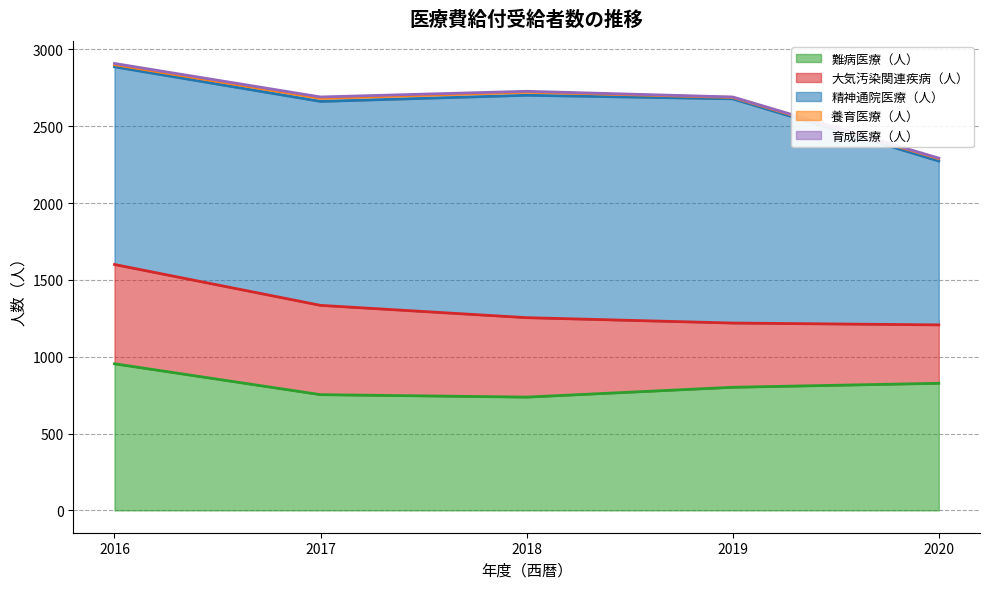

List the labels in order of 大気汚染関連疾病（人） value, smallest first.

2020, 2019, 2018, 2017, 2016